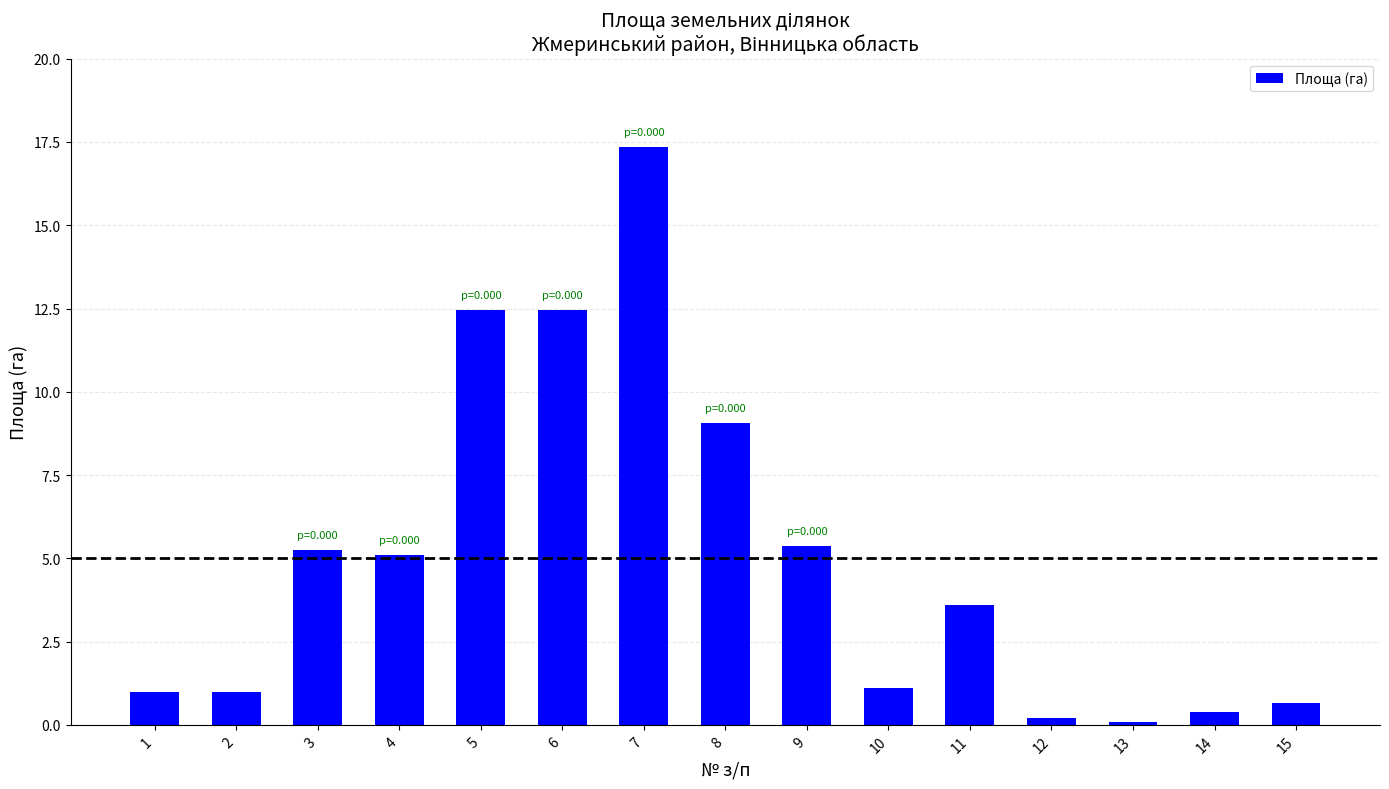

The chart shows a value of 7.7 at 9. True or false?

False